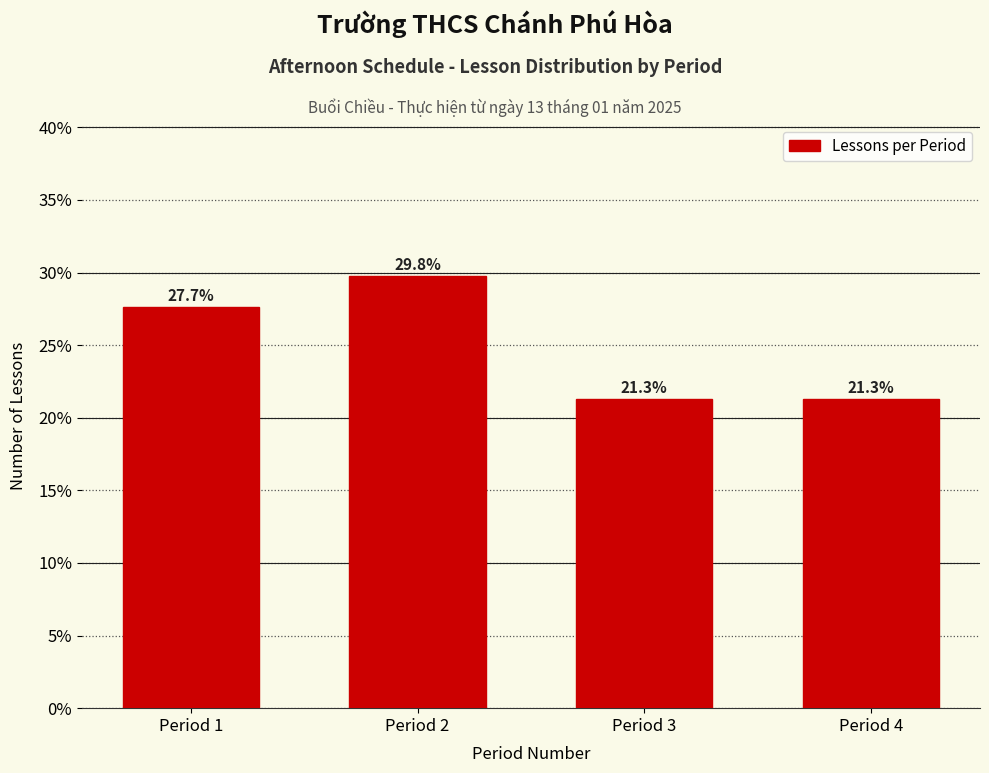

Are the bars horizontal?

No